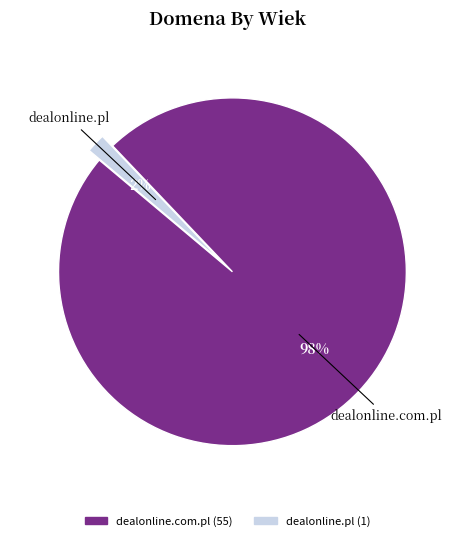

Which category accounts for the majority?

dealonline.com.pl